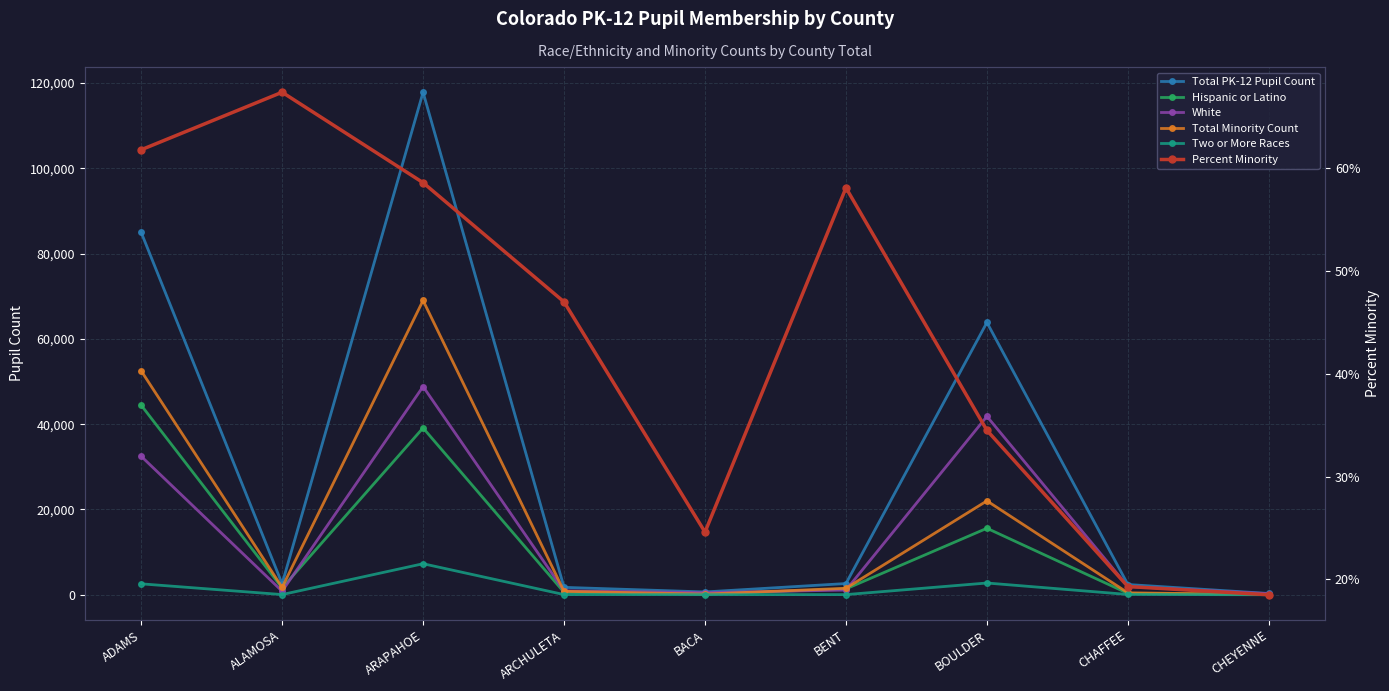

Which series has the largest total across all categories?

Total PK-12 Pupil Count